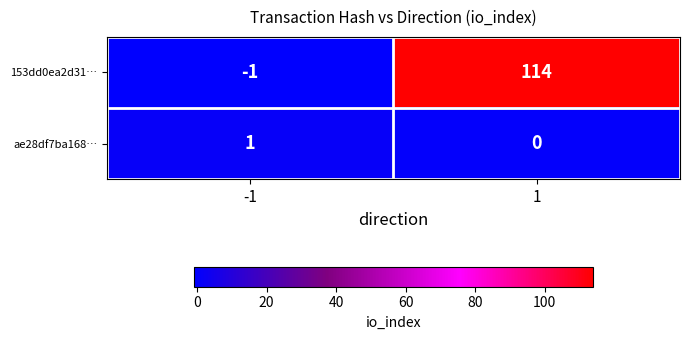

Rank the series by their maximum value, from highest to lowest.

153dd0ea2d31…, ae28df7ba168…